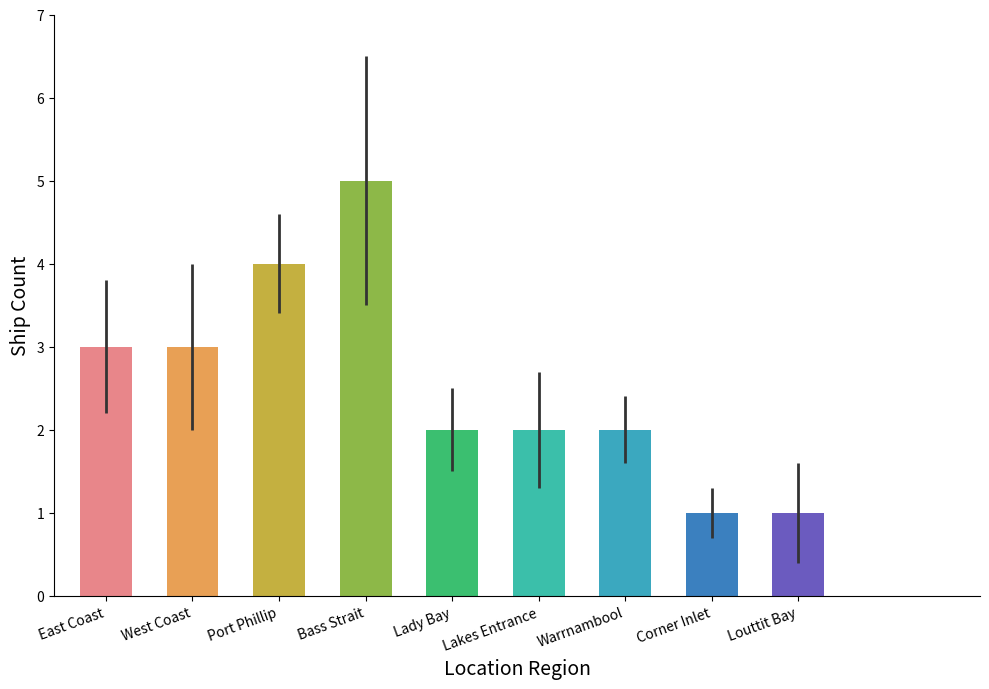

True or false: the data shows 0 at Corner Inlet.

False